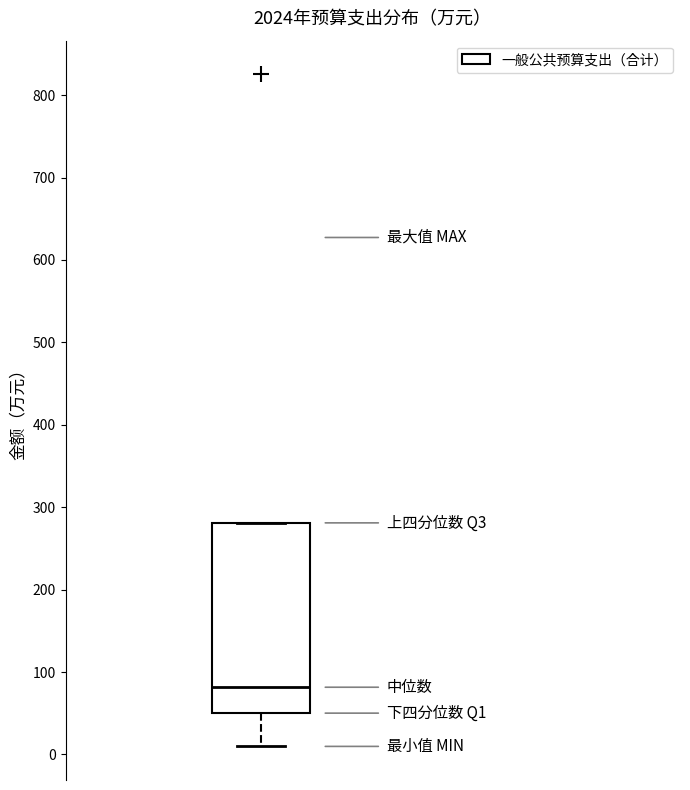

Where does the lower whisker of the box end on the y-axis? The values are not printed on the chart, so give them approximately, as read against the axis.

10